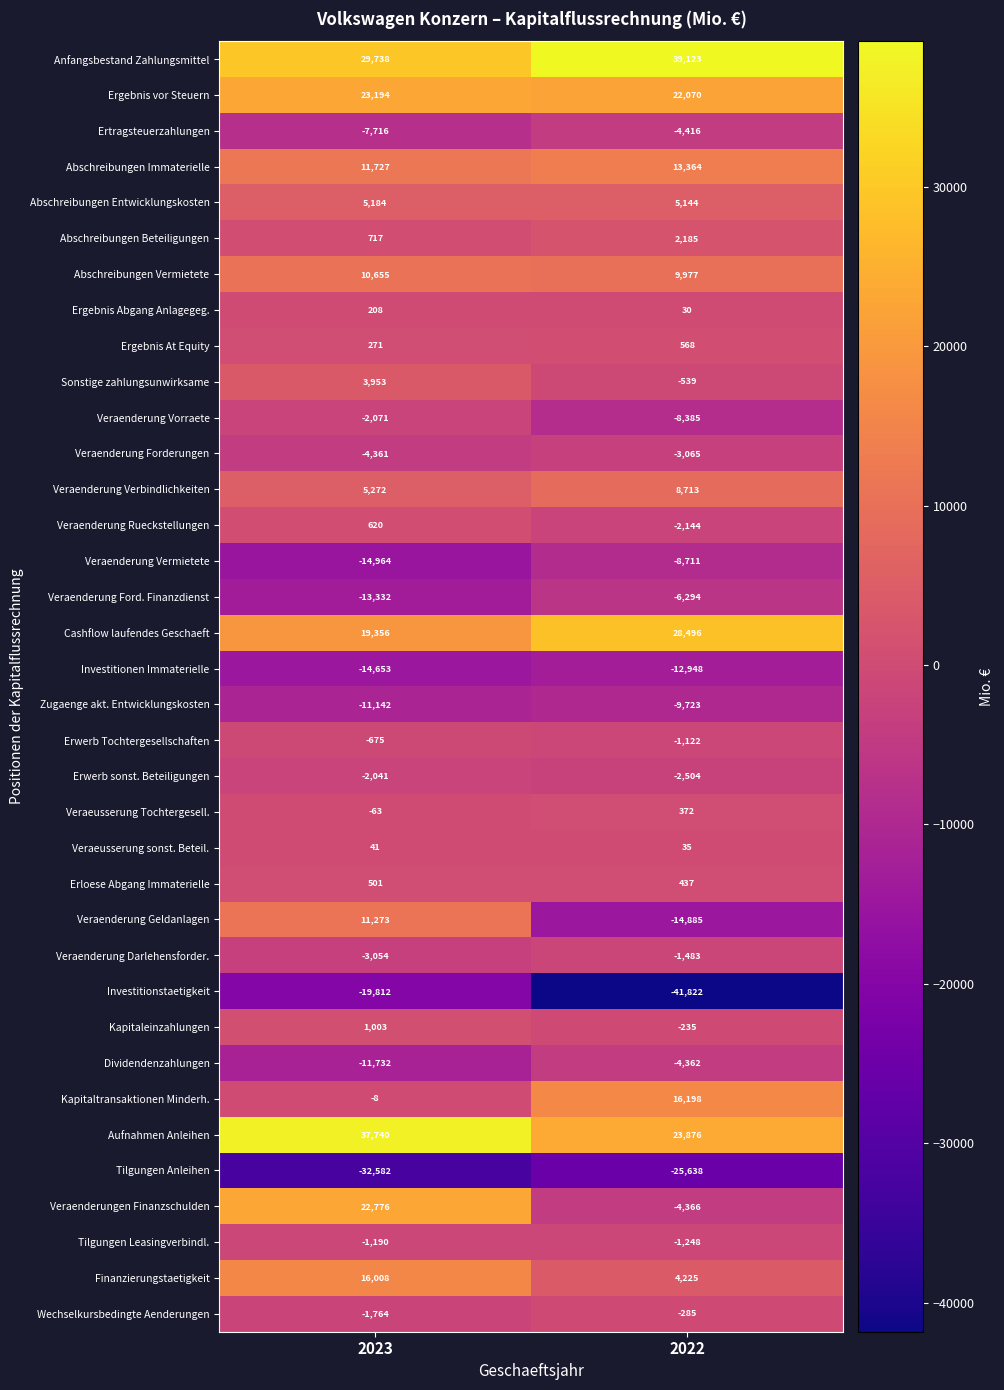

Between 2023 and 2022, which series saw the biggest shift?

Veraenderungen Finanzschulden